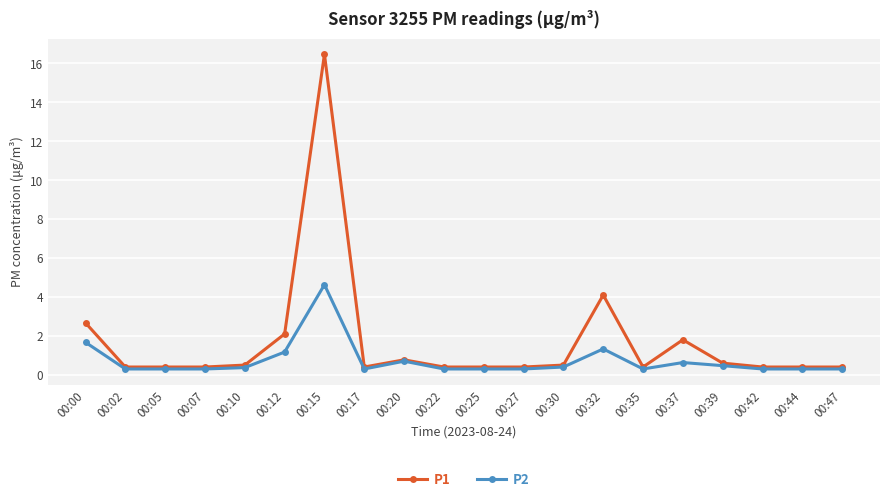

Where is P1 nearest to the value 8?

00:32